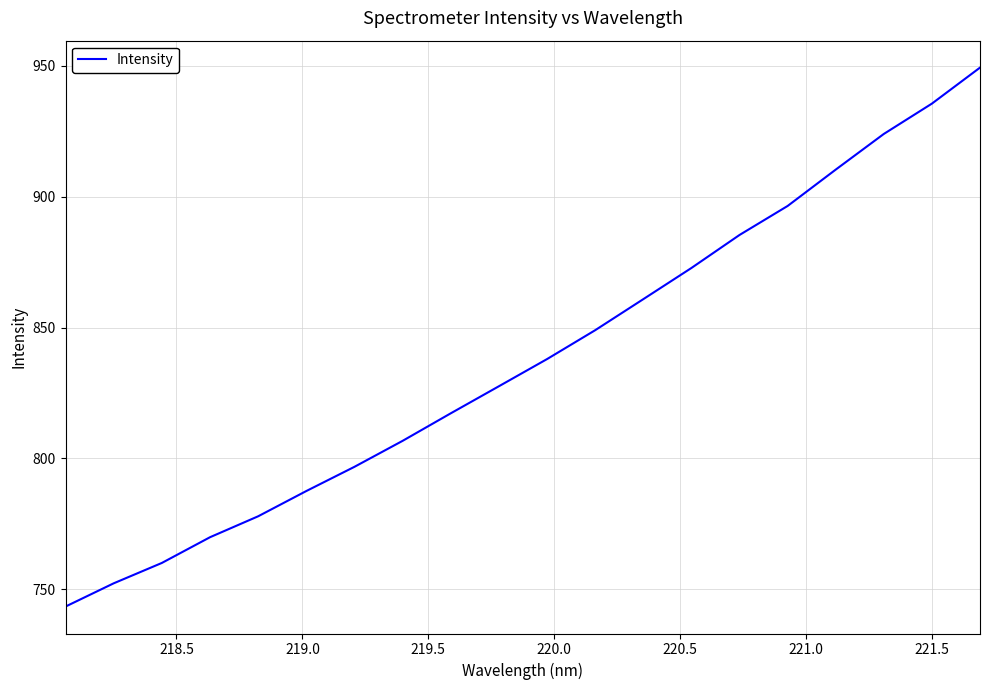

What is the greatest value displayed?

949.4